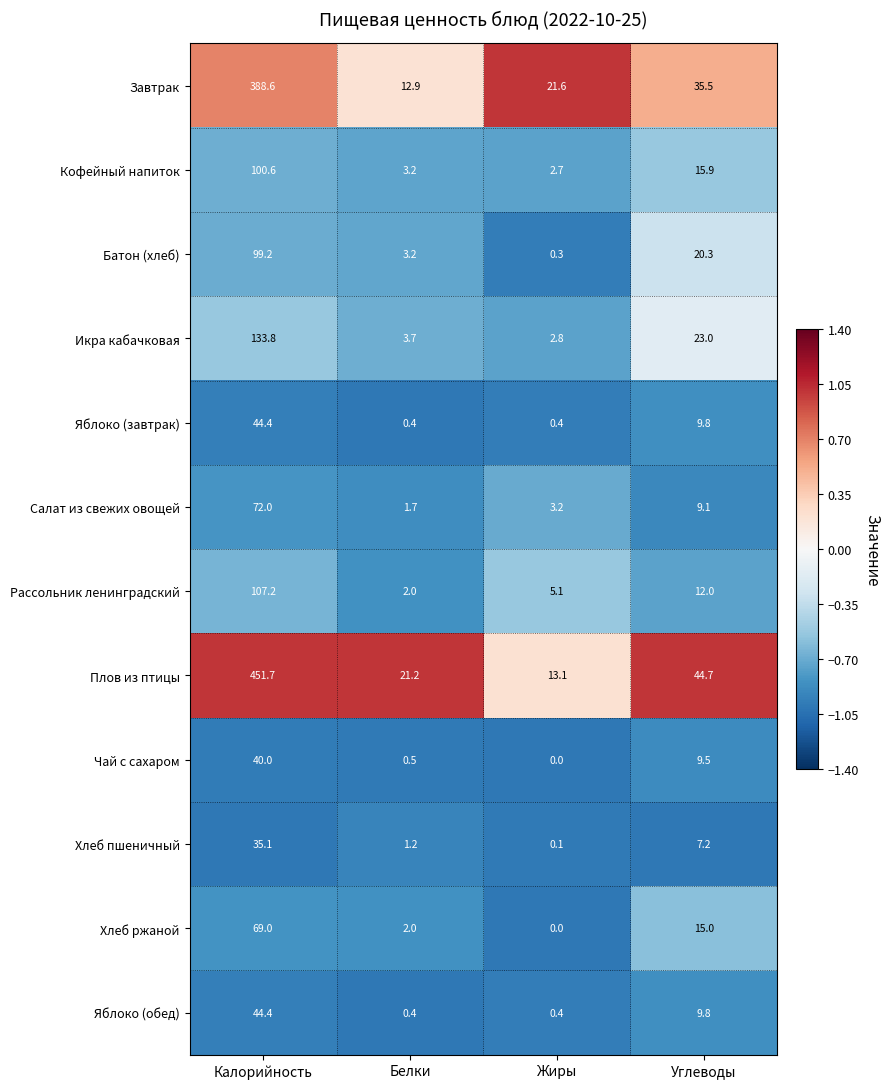

At how many categories does at least one series exceed 0?

4